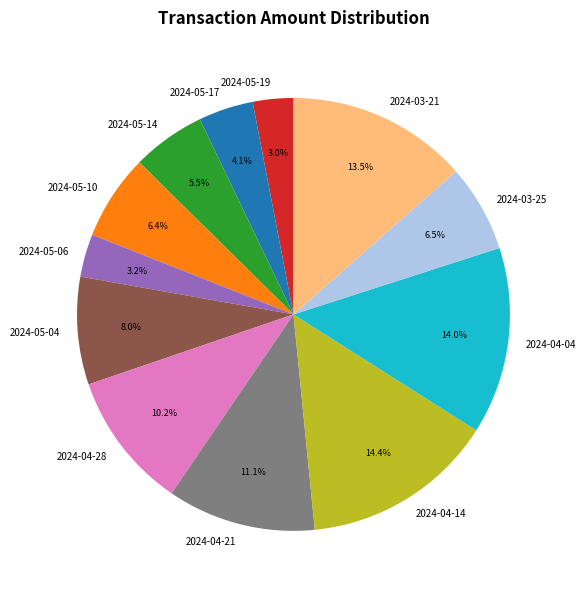

To the nearest percent, what portion does 2024-04-14 represent?

14%